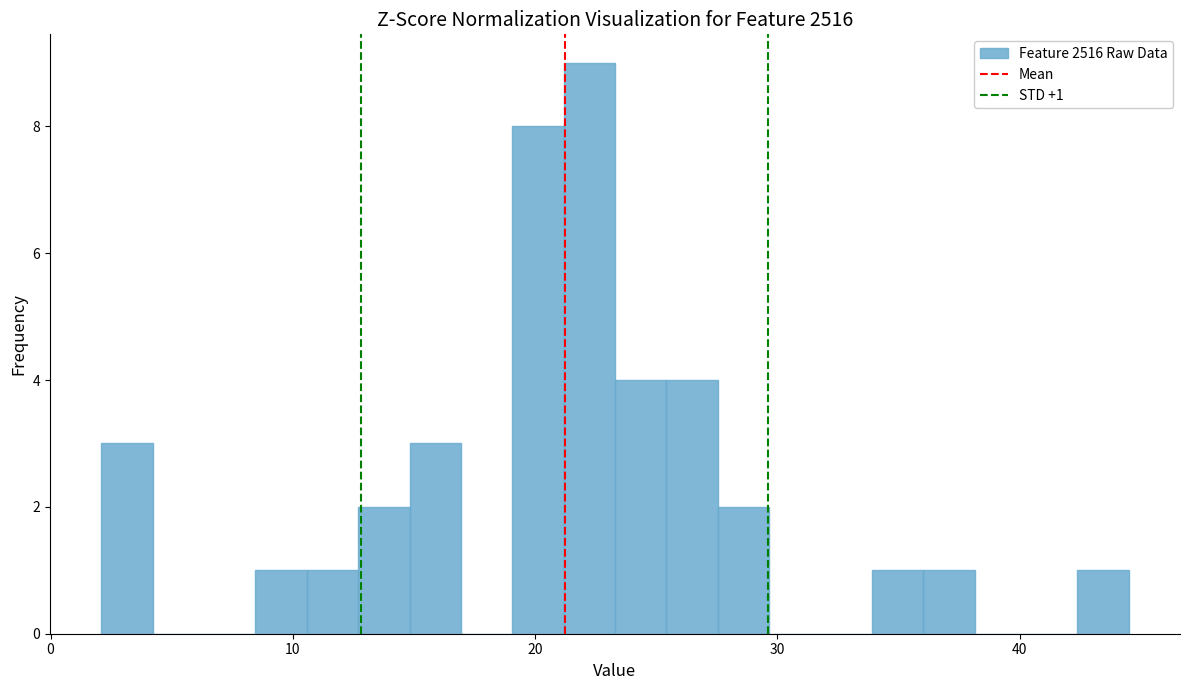

Around what value on the x-axis is the tallest bar? Give the approximate position of its centre, as read against the axis.

22